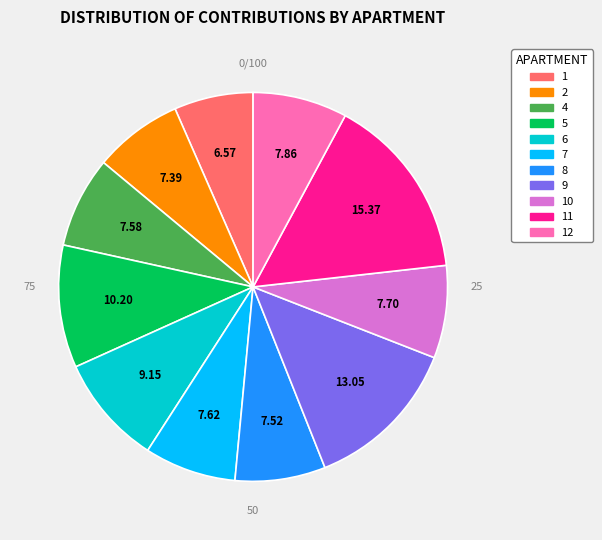

To the nearest percent, what portion does 4 represent?

8%